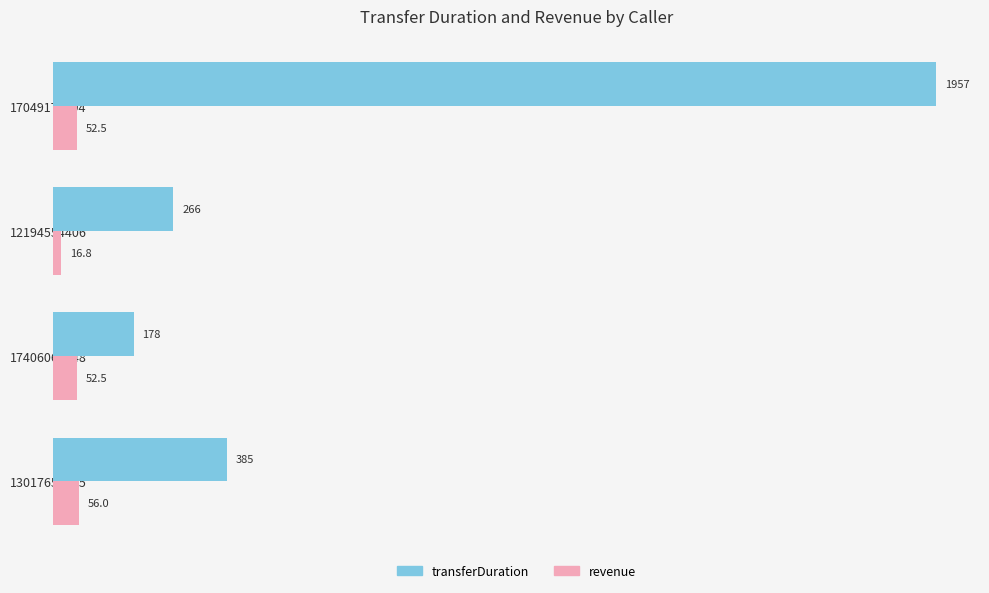

Is it true that transferDuration equals 178.0 at 17406065648?

True